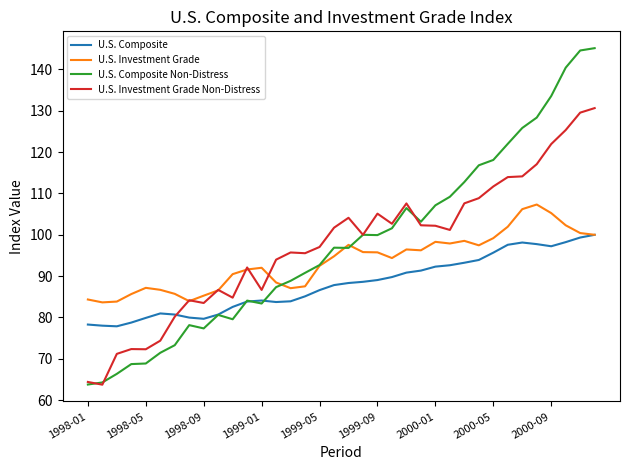

What is the lowest value of the U.S. Composite series?

77.9